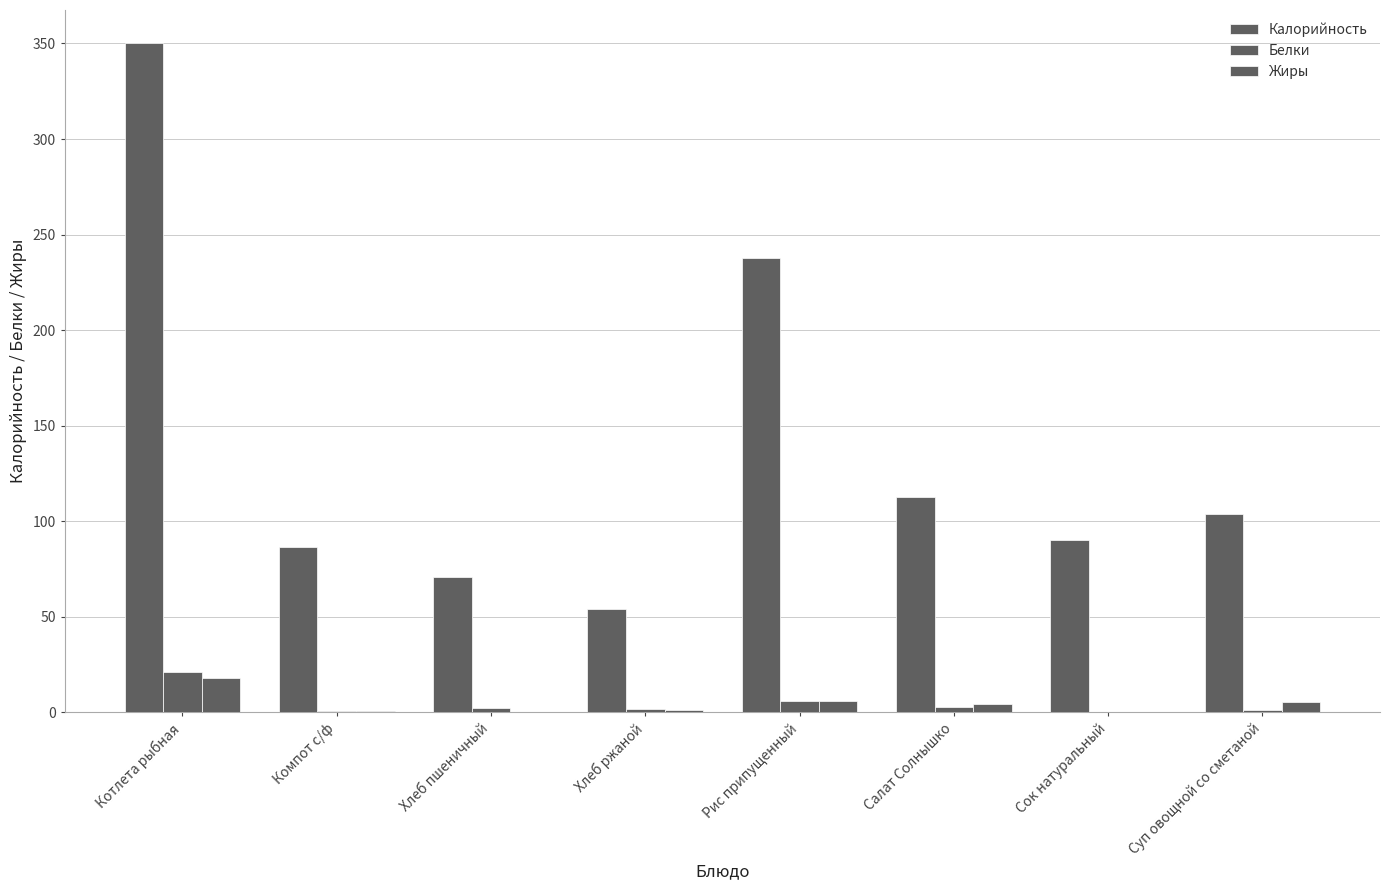

How many categories are shown in the chart?

8